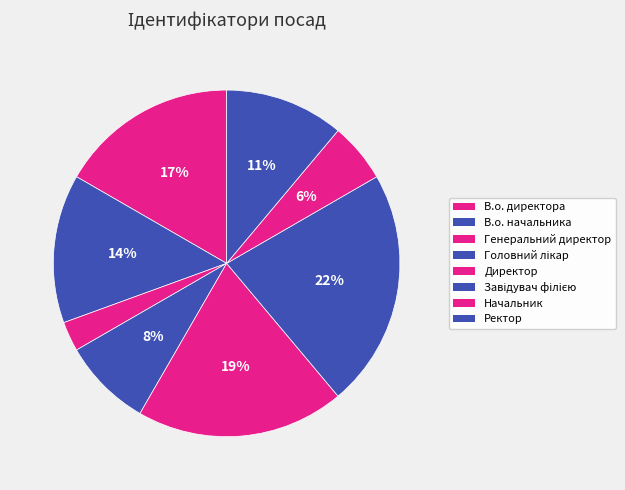

To the nearest percent, what is the combined percentage of Ректор and Завідувач філією?

33%